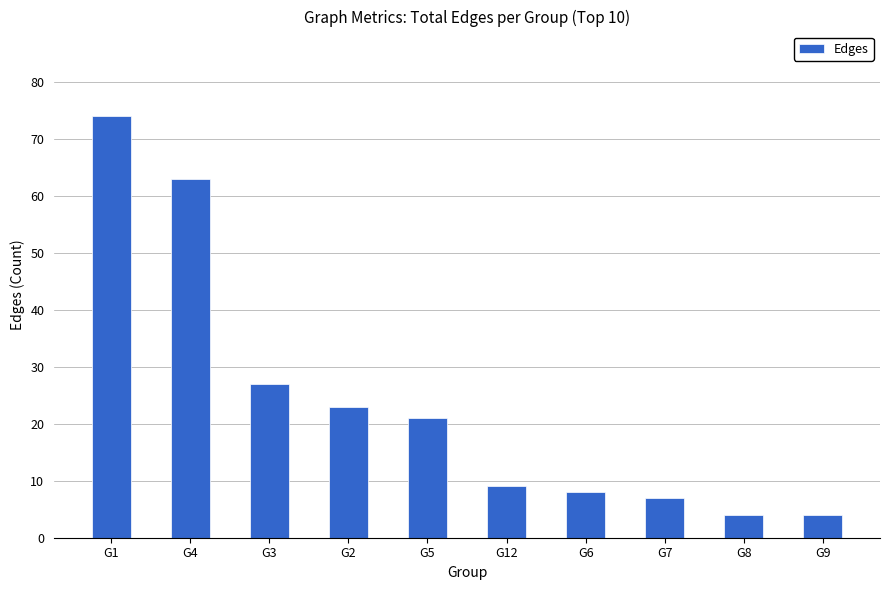

How many data points are less than 21?

5